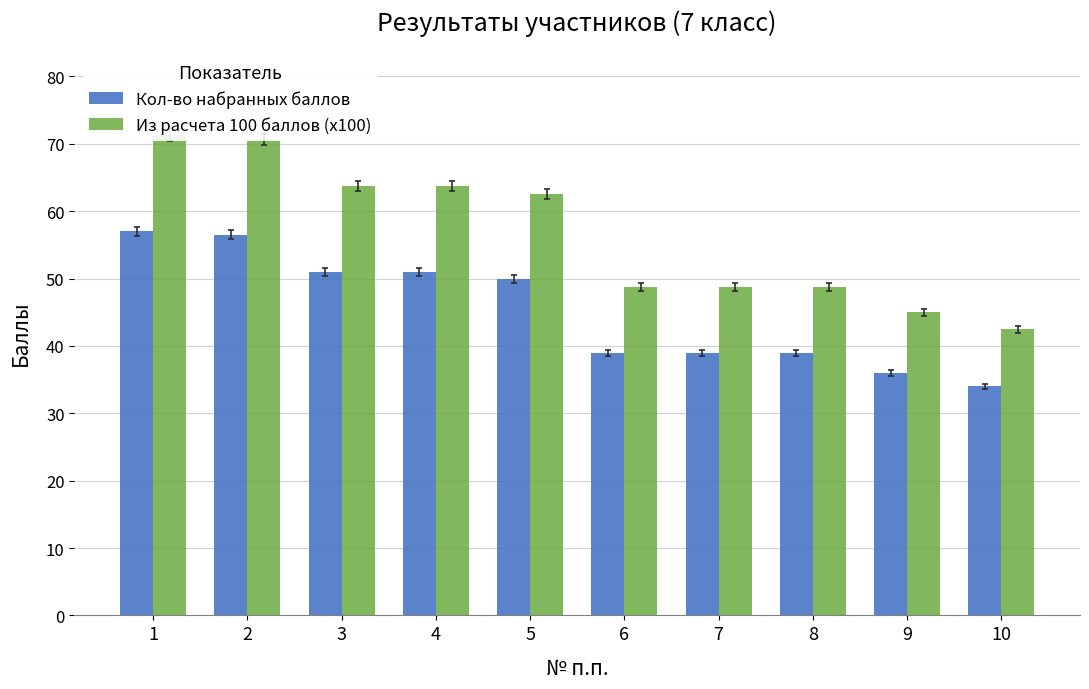

What is the value of the Из расчета 100 баллов (x100) bar at the 5th from the left?

62.5